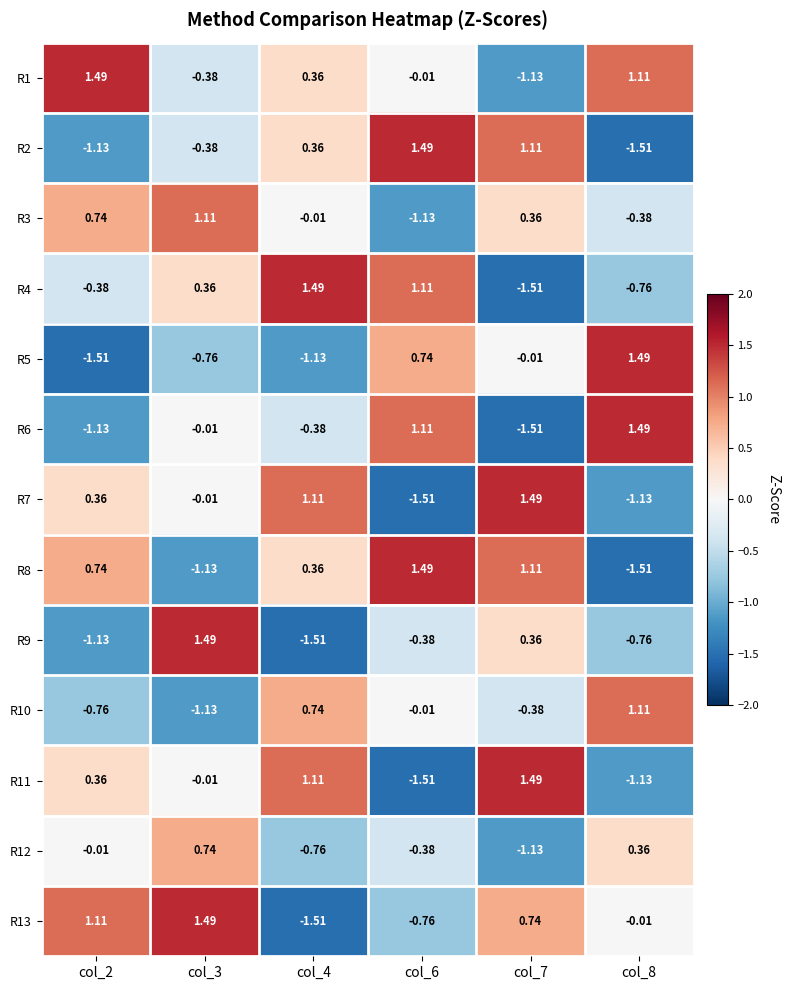

Which category has the lowest value across all series?

col_8